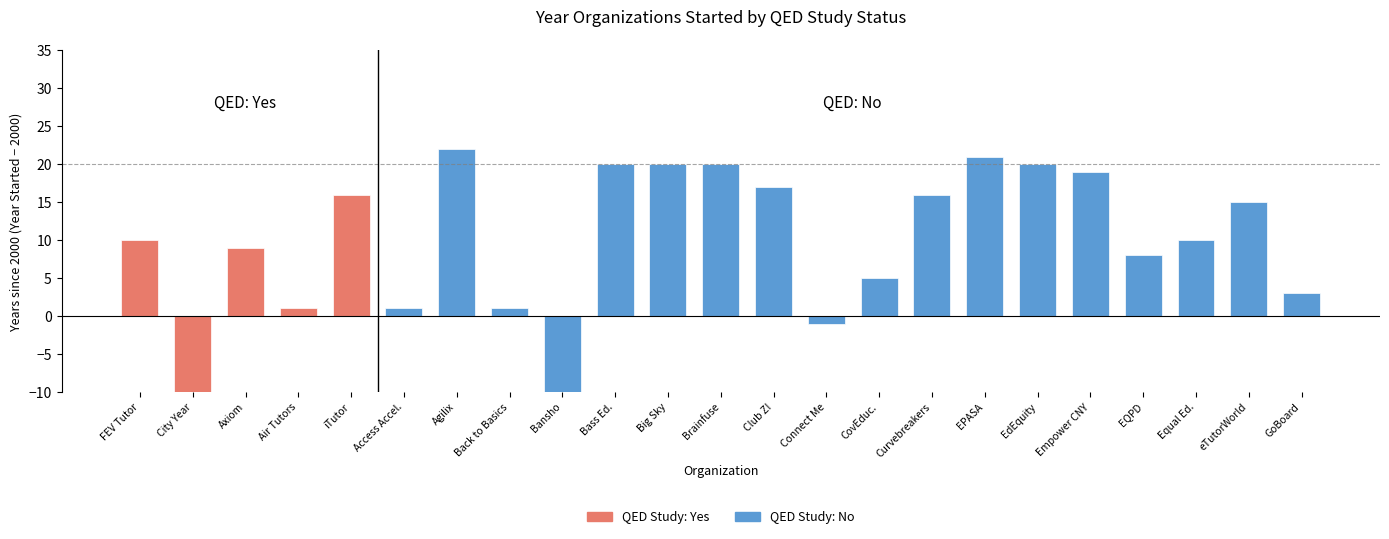

Rank the categories by value from lowest to highest.

City Year, Air Tutors, Axiom, FEV Tutor, iTutor